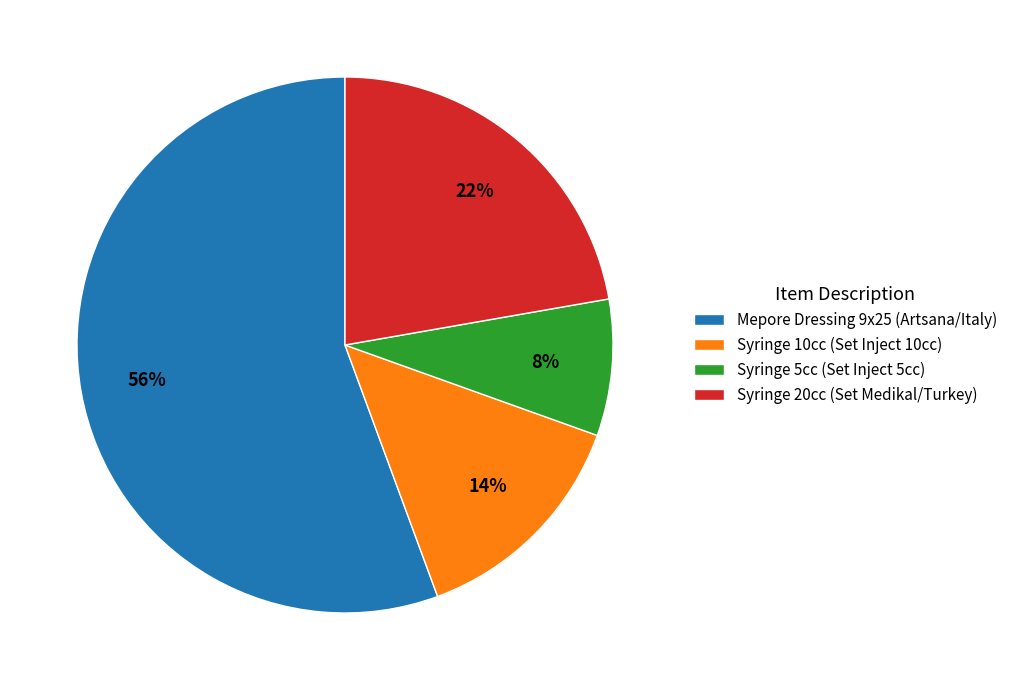

Which slice is the largest?

Mepore Dressing 9x25 (Artsana/Italy)